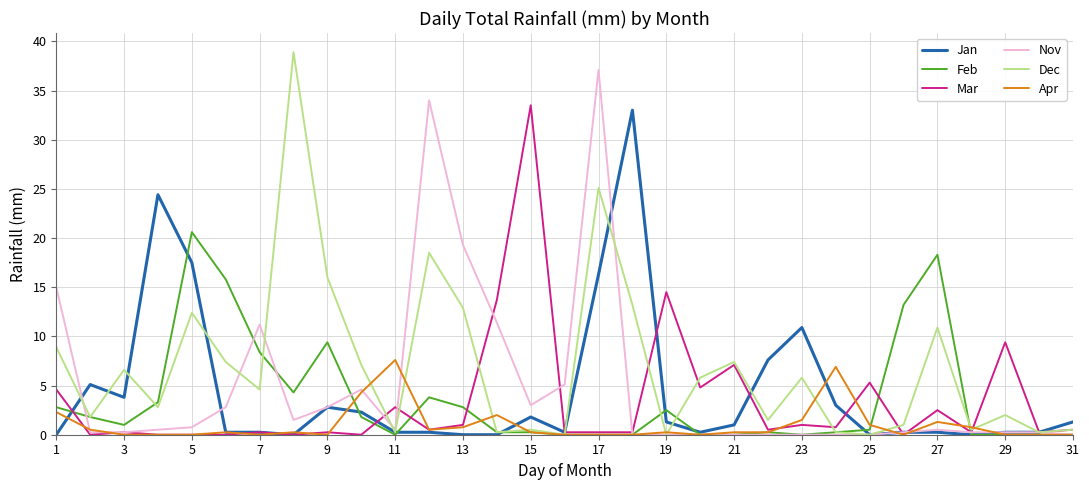

What is the sum of all Apr values?

30.9